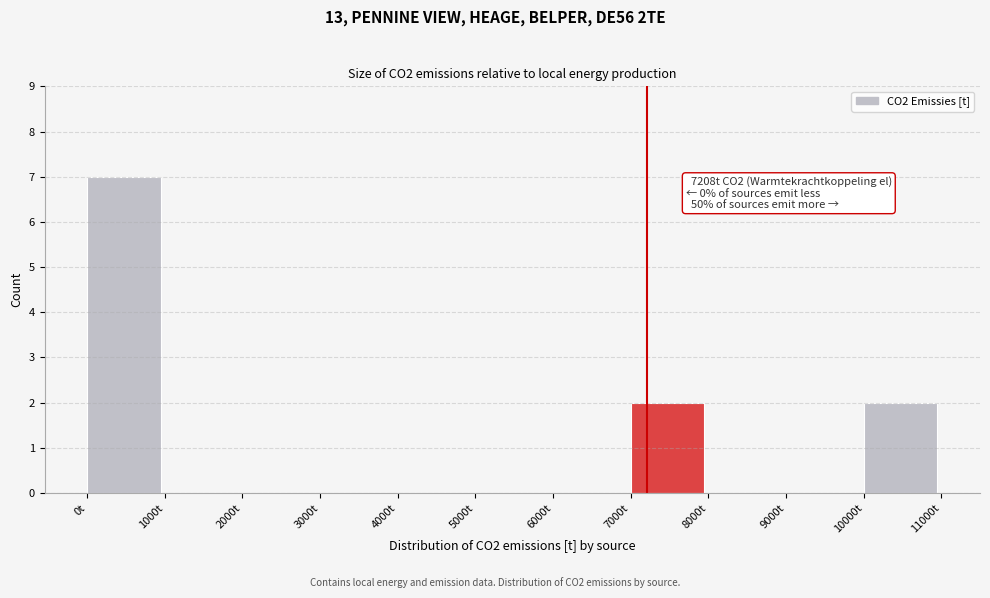

Which range on the x-axis has the tallest bar?

0 to 1000